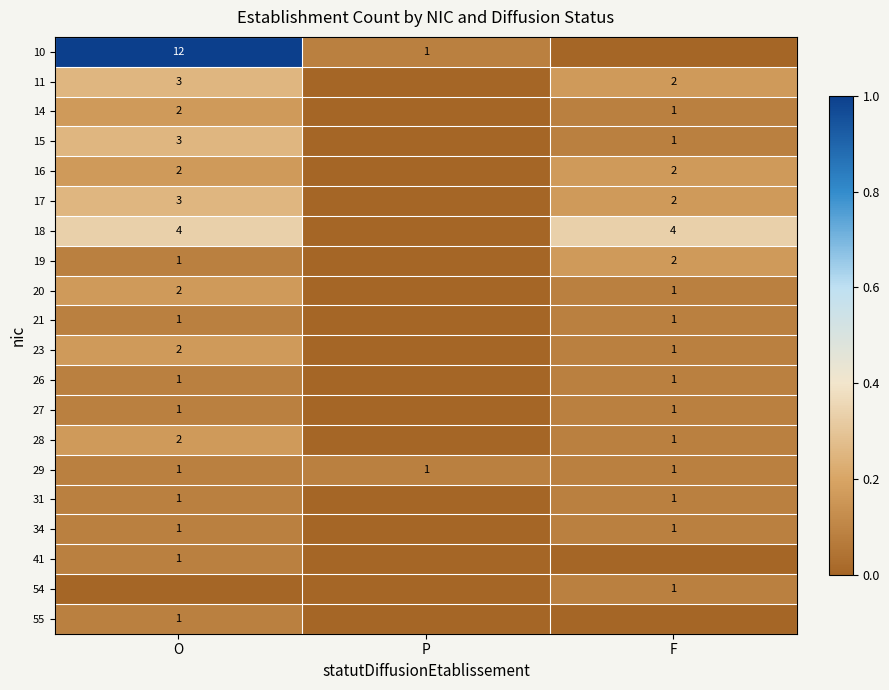

The 29 series shows 2 at O. True or false?

False